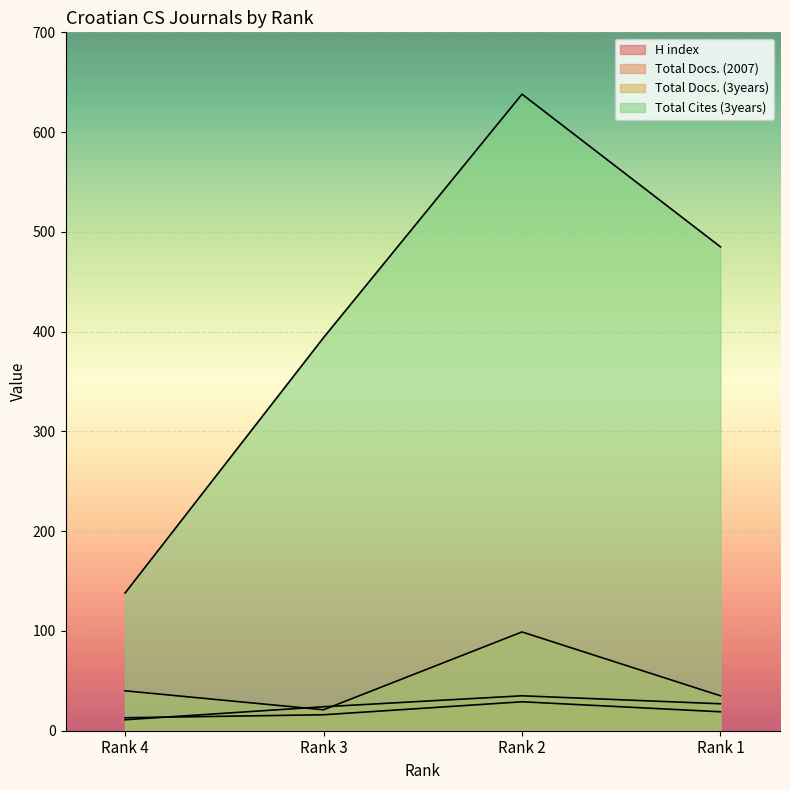

The value of Total Docs. (3years) at Rank 1 is 9. True or false?

False